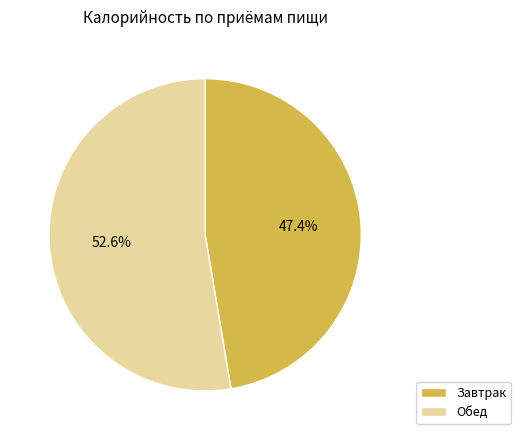

To the nearest percent, what is the combined percentage of Обед and Завтрак?

100%